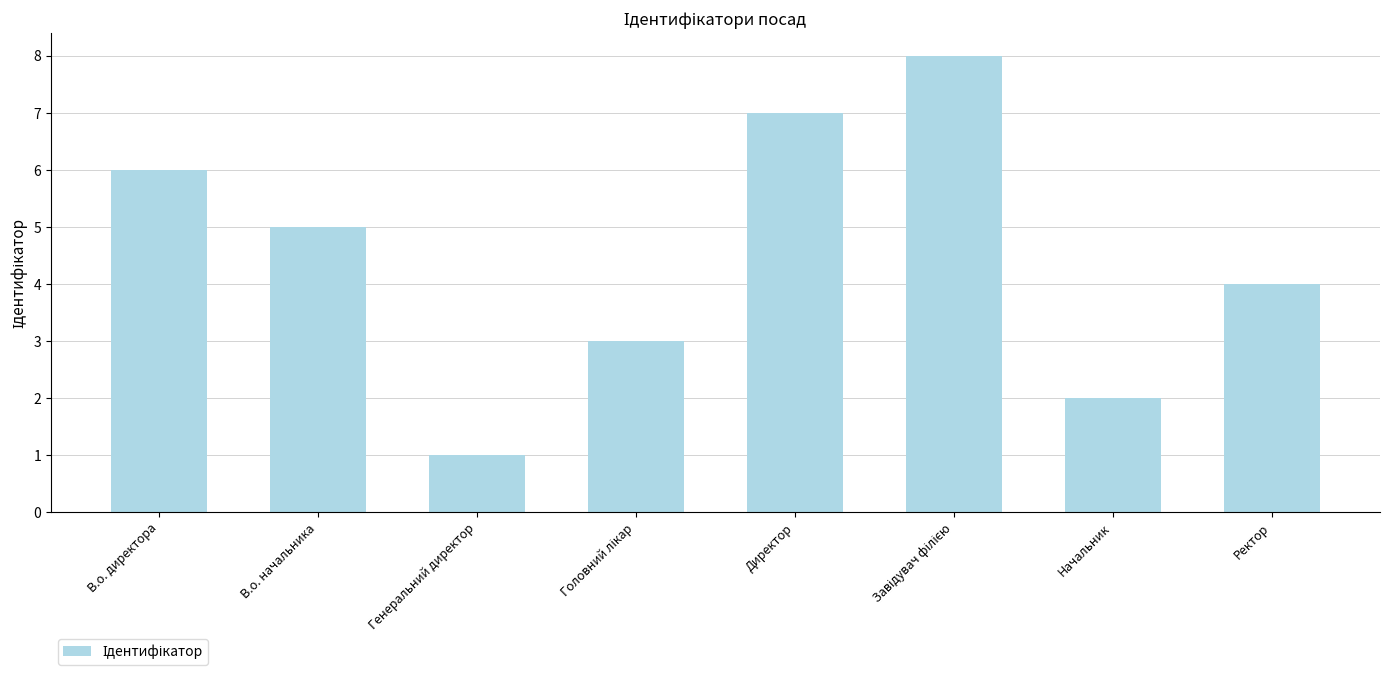

Reading left to right, extract all data points from this chart.

6	5	1	3	7	8	2	4